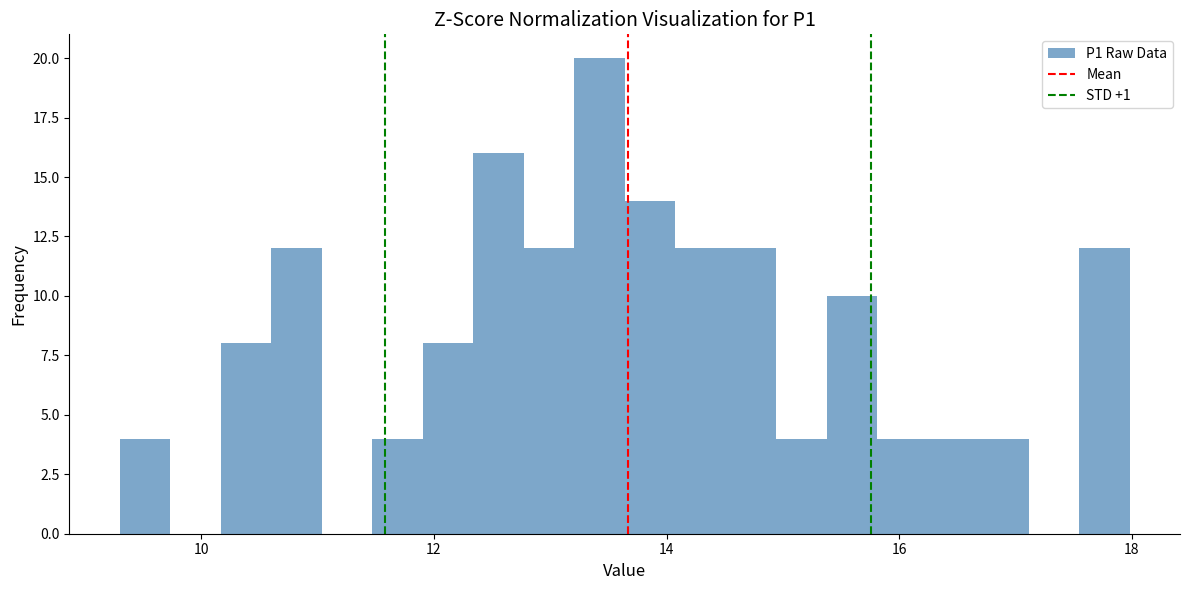

Read against the x-axis, roughly where is the centre of the tallest bar?

13.4